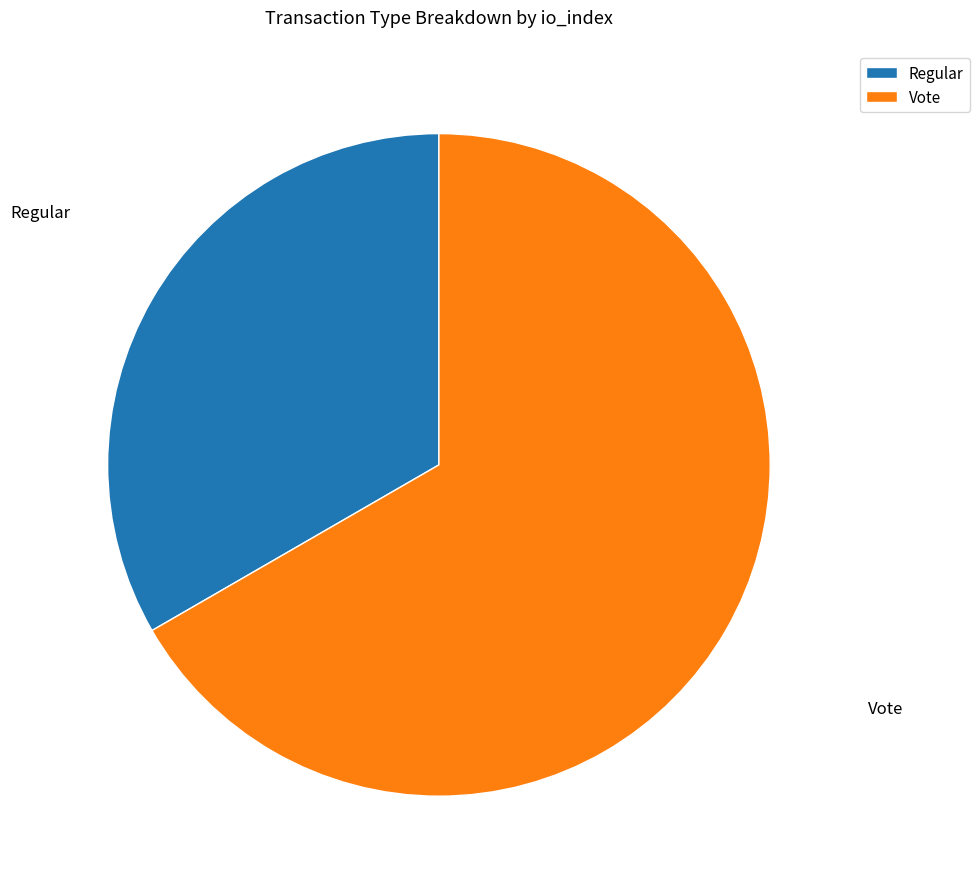

What is the ratio of the value at Regular to the value at Vote?

0.5